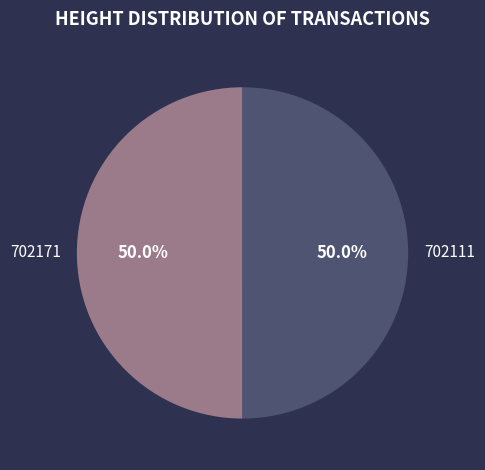

What portion of the pie excludes 702171?

50.0%